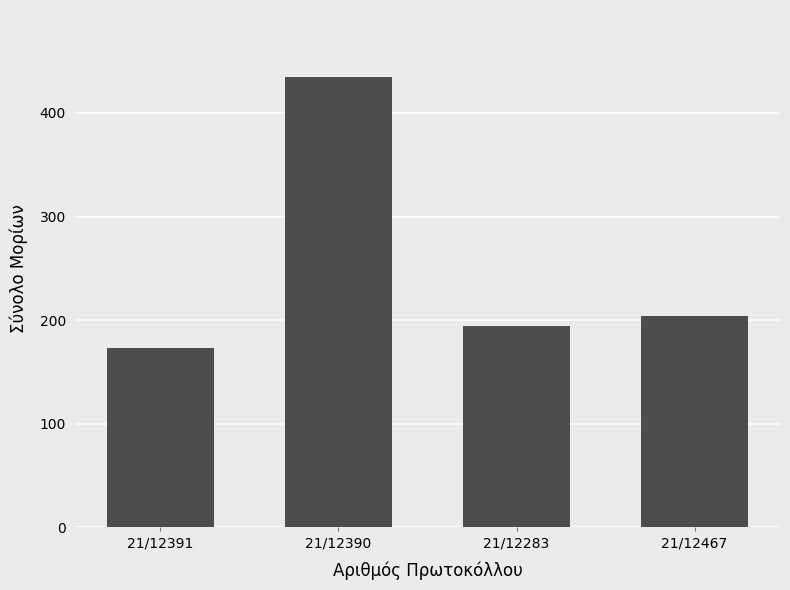

What is the value of the 1st bar from the left?

173.4